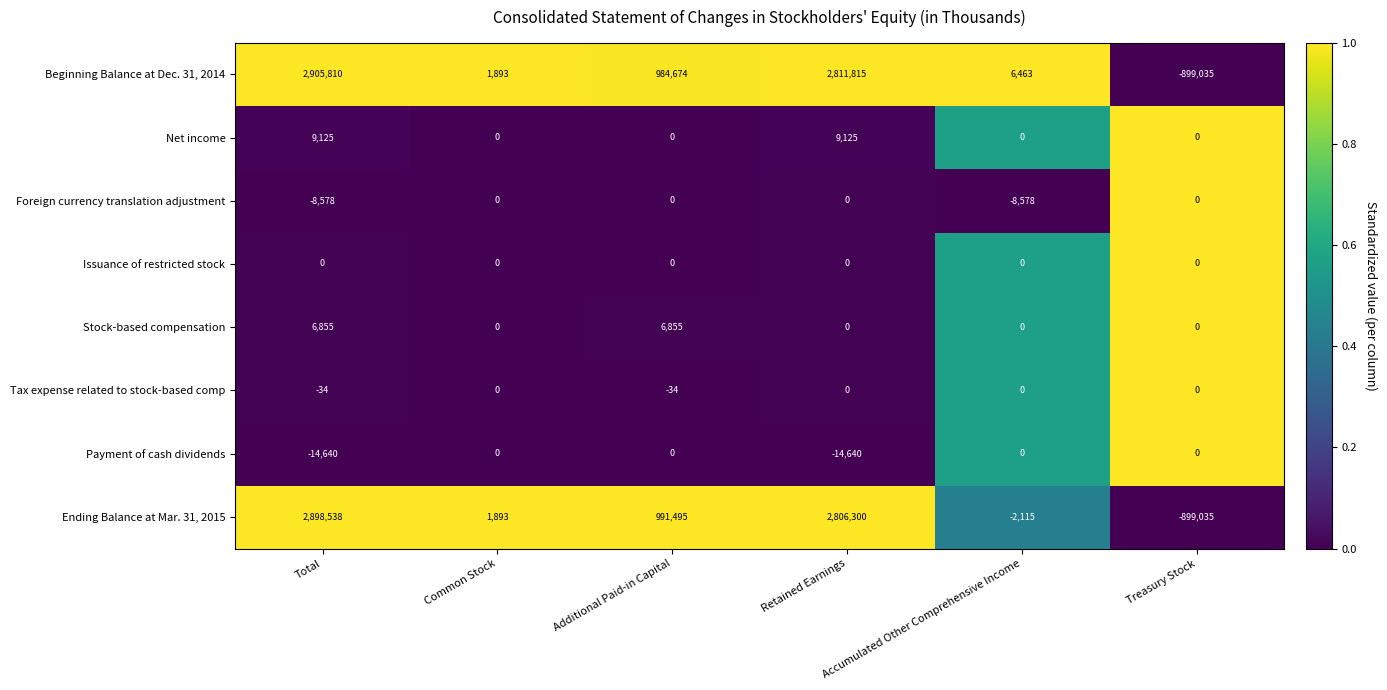

Which series has the largest range (max minus min)?

Beginning Balance at Dec. 31, 2014